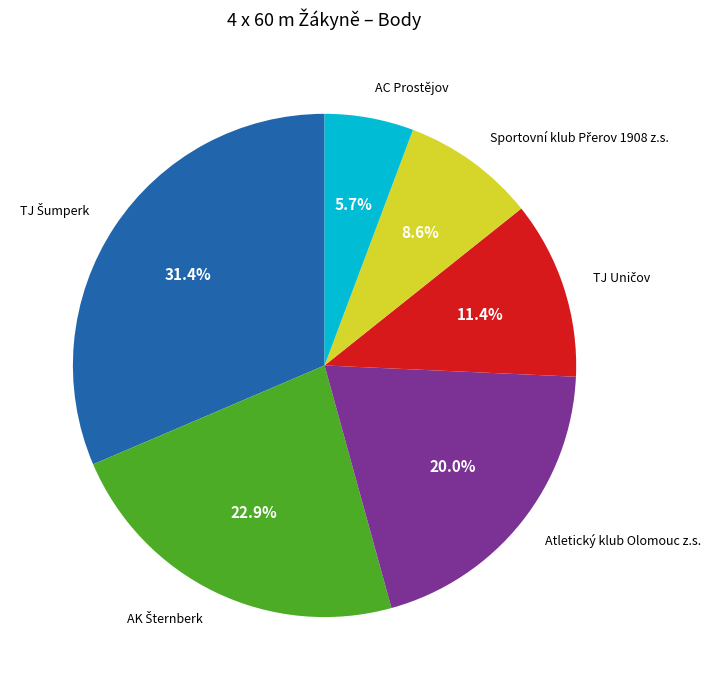

Is there any slice that represents more than half of the pie?

No